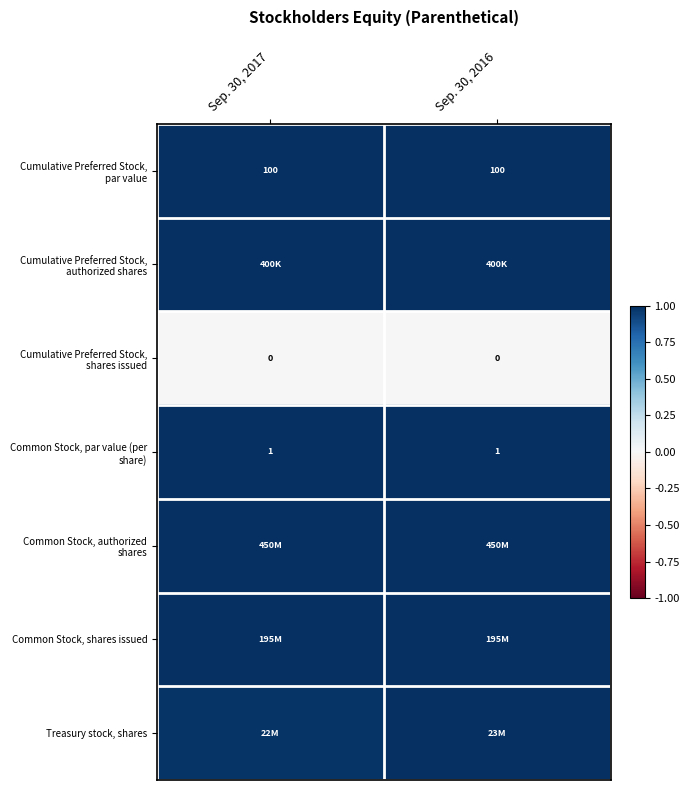

Rank the categories by Cumulative Preferred Stock, authorized shares value from lowest to highest.

Sep. 30, 2017, Sep. 30, 2016